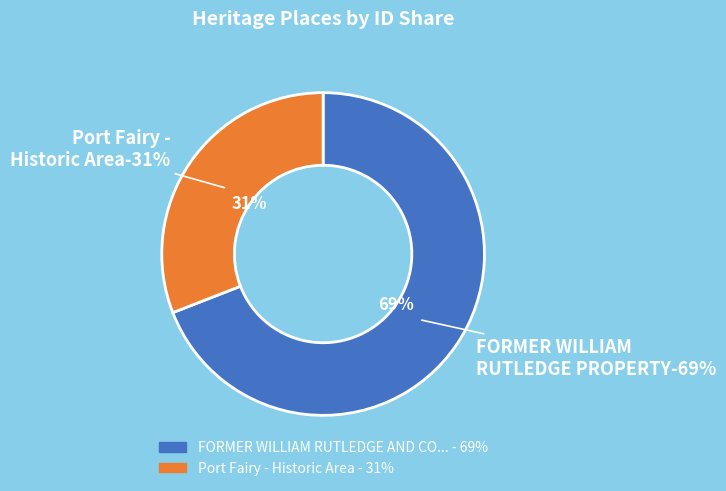

To the nearest percent, what is the combined percentage of FORMER WILLIAM RUTLEDGE AND CO. PROPERTY and Port Fairy - Historic Area?

100%